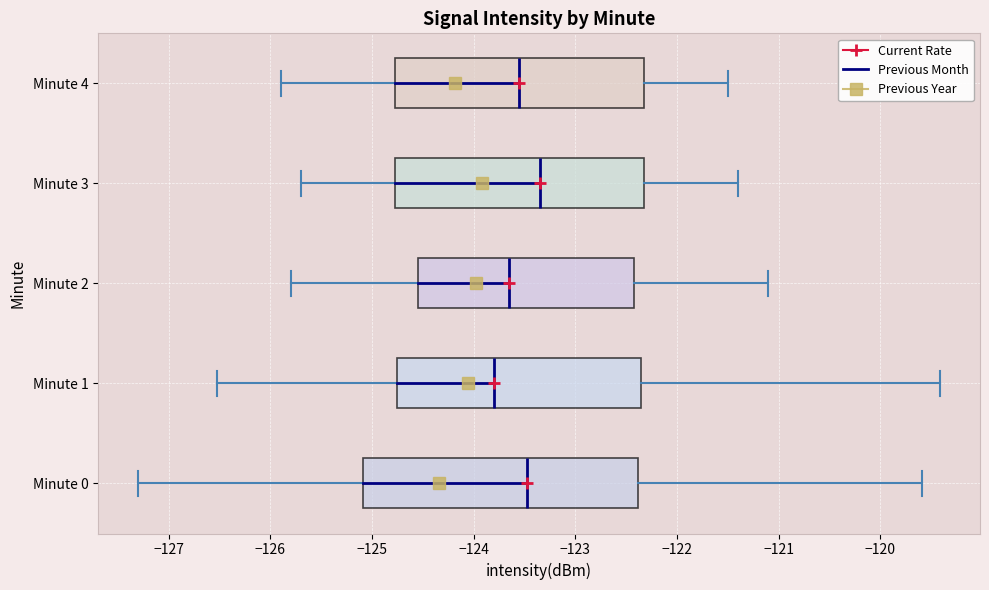

Reading bottom to top, transcribe this box plot: for each box, give where its median line is, the range the box spans, and where its two whiskers end, as read against the x-axis. The values are not printed on the chart, so give them approximately, as read against the axis.

Minute 0: median -123.5, box -125.1 to -122.4, whiskers -127.3 to -119.6
Minute 1: median -123.8, box -124.7 to -122.3, whiskers -126.5 to -119.4
Minute 2: median -123.6, box -124.5 to -122.4, whiskers -125.8 to -121.1
Minute 3: median -123.3, box -124.8 to -122.3, whiskers -125.7 to -121.4
Minute 4: median -123.5, box -124.8 to -122.3, whiskers -125.9 to -121.5